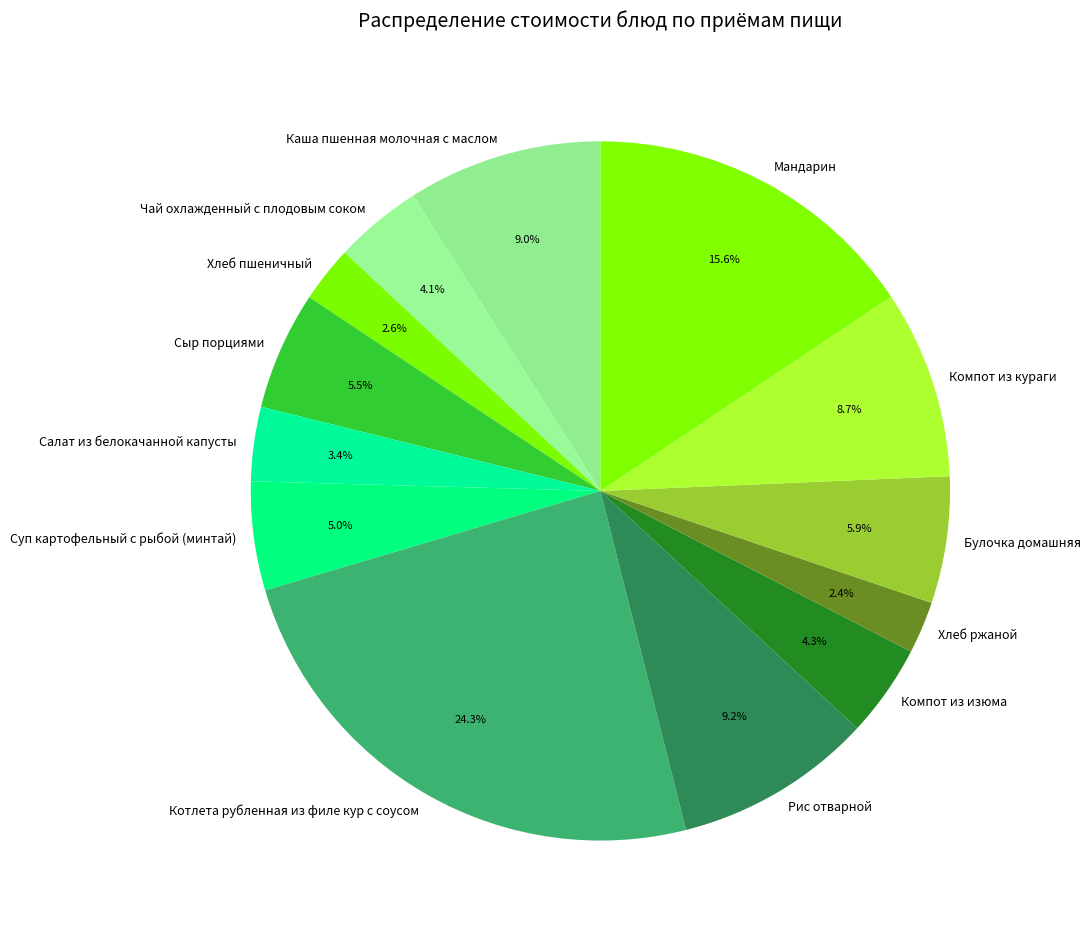

Combined, do Мандарин and Суп картофельный с рыбой (минтай) account for over 50%?

No